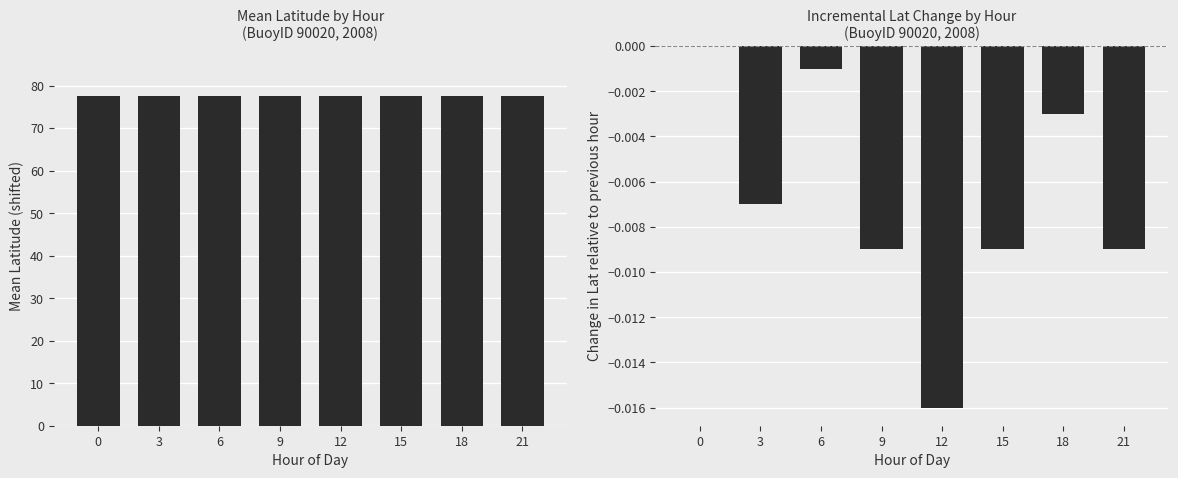

Reading left to right, extract all data points from this chart.

Mean Lat: 0=77.7	3=77.6	6=77.6	9=77.6	12=77.6	15=77.6	18=77.6	21=77.6
Lat Change vs Prev Hour: 0=0.0	3=-0.0	6=-0.0	9=-0.0	12=-0.0	15=-0.0	18=-0.0	21=-0.0